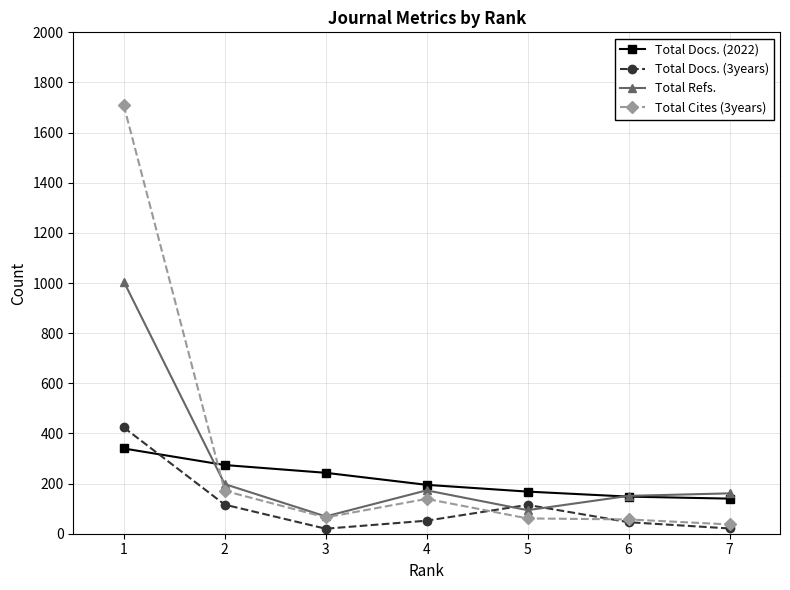

How many intersections are there between Total Docs. (3years) and Total Docs. (2022)?

1